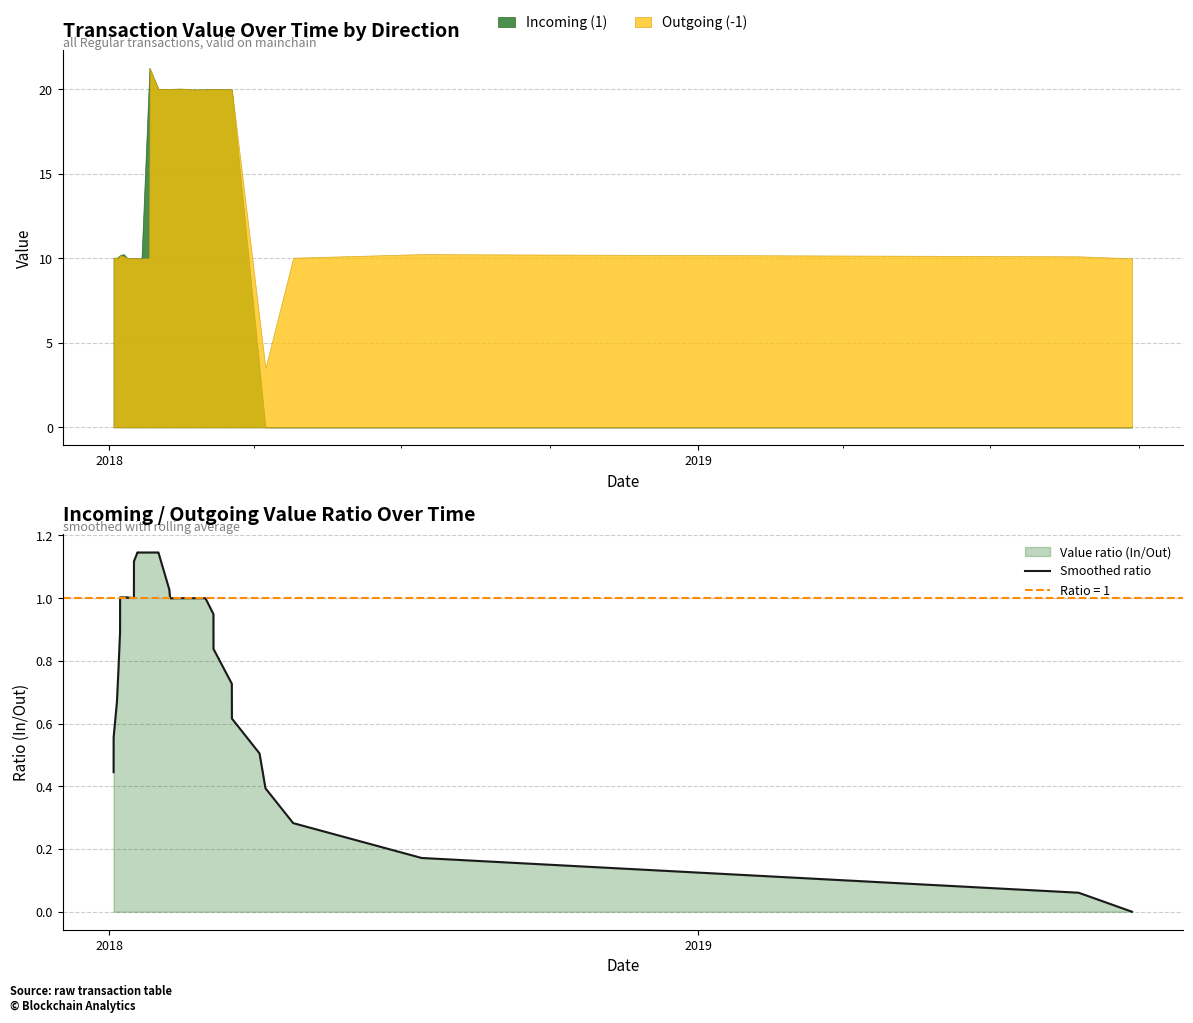

What is the change in value from 5 to 31?

-0.3